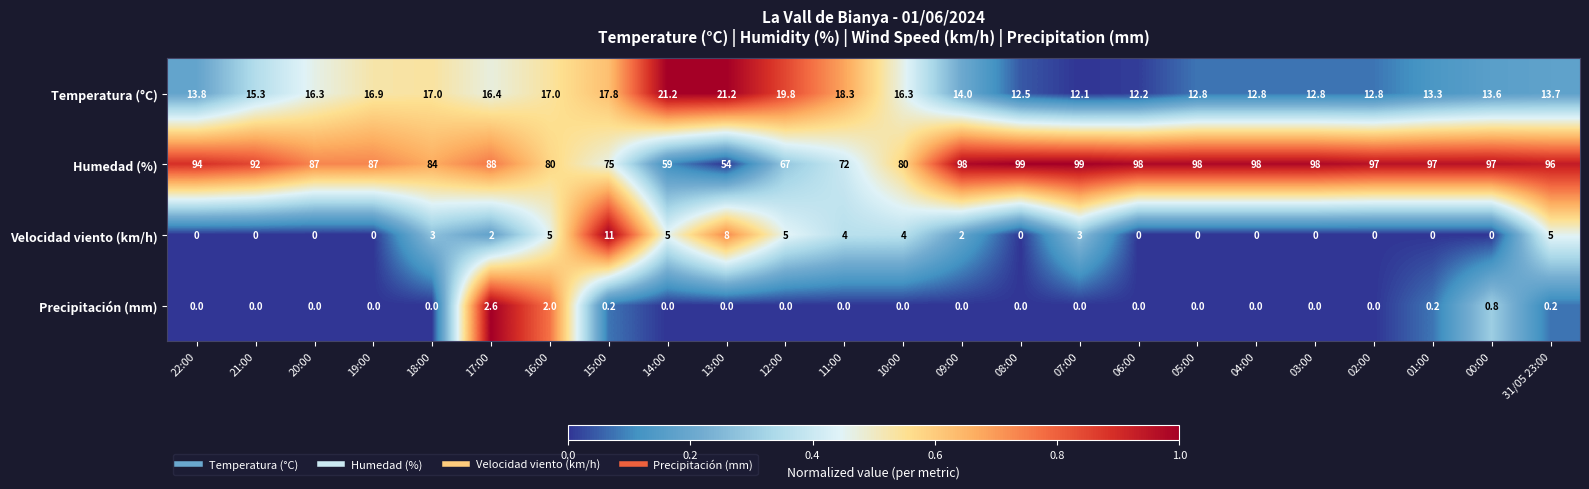

What is the difference between the highest and lowest values at 14:00?

59.0